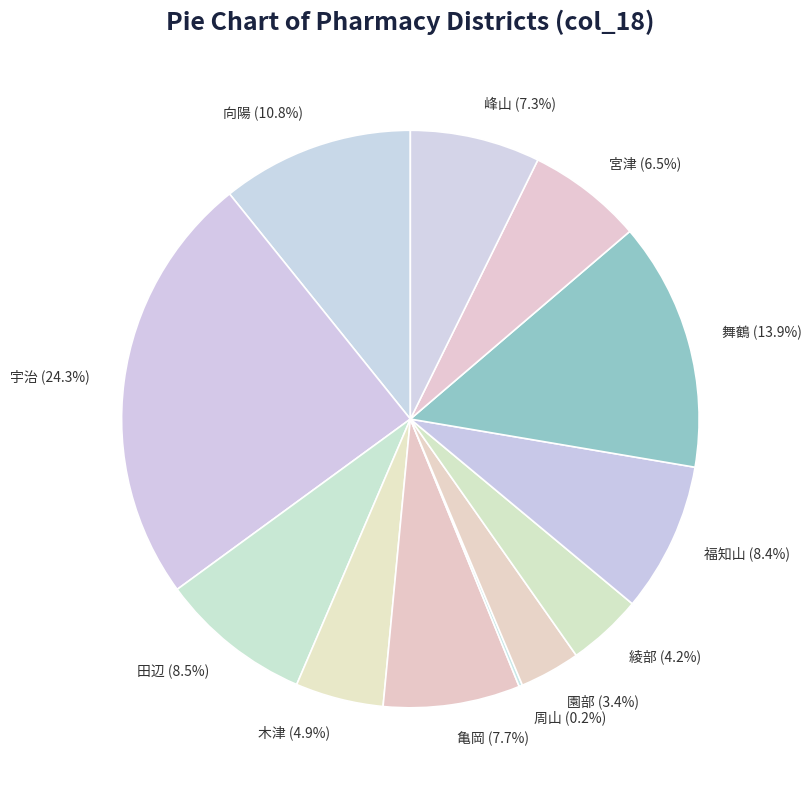

Approximately how many times larger is the value at 木津 compared to 峰山?

0.7